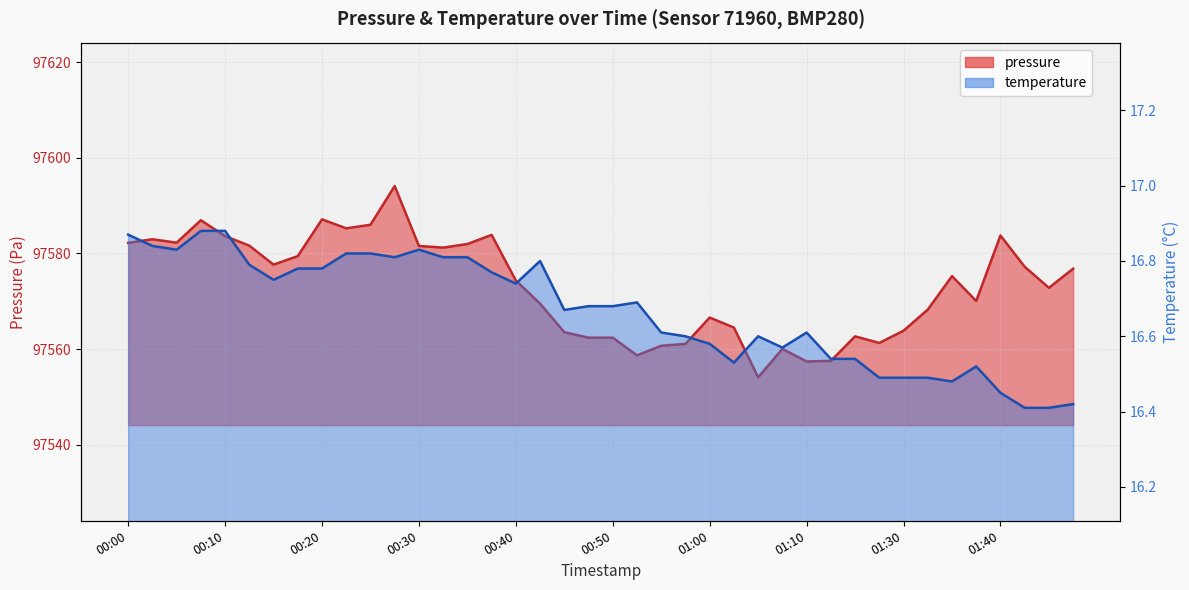

True or false: temperature and pressure intersect in this chart.

False